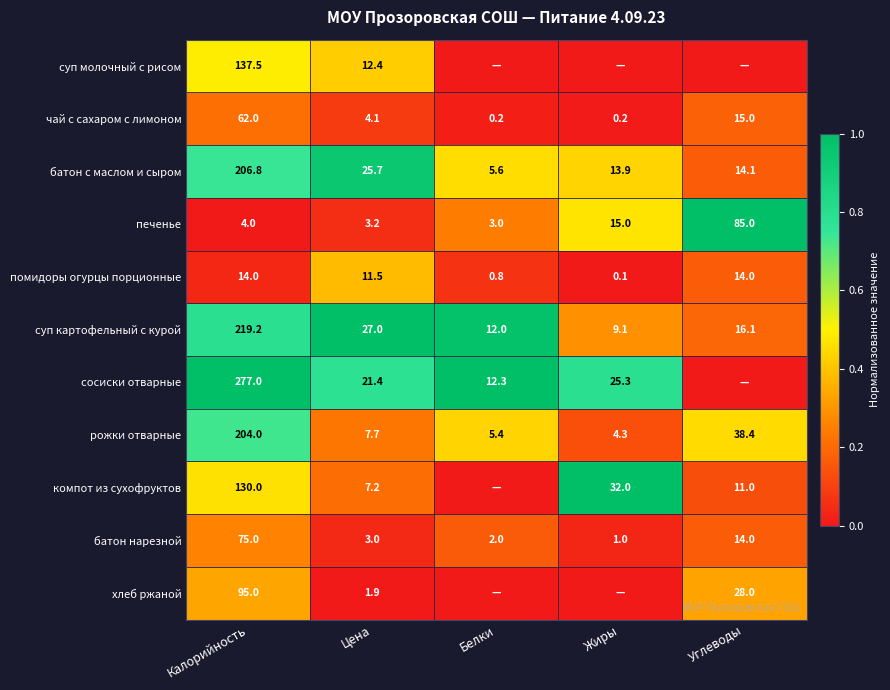

Where does the рожки отварные series first go above 7?

Калорийность